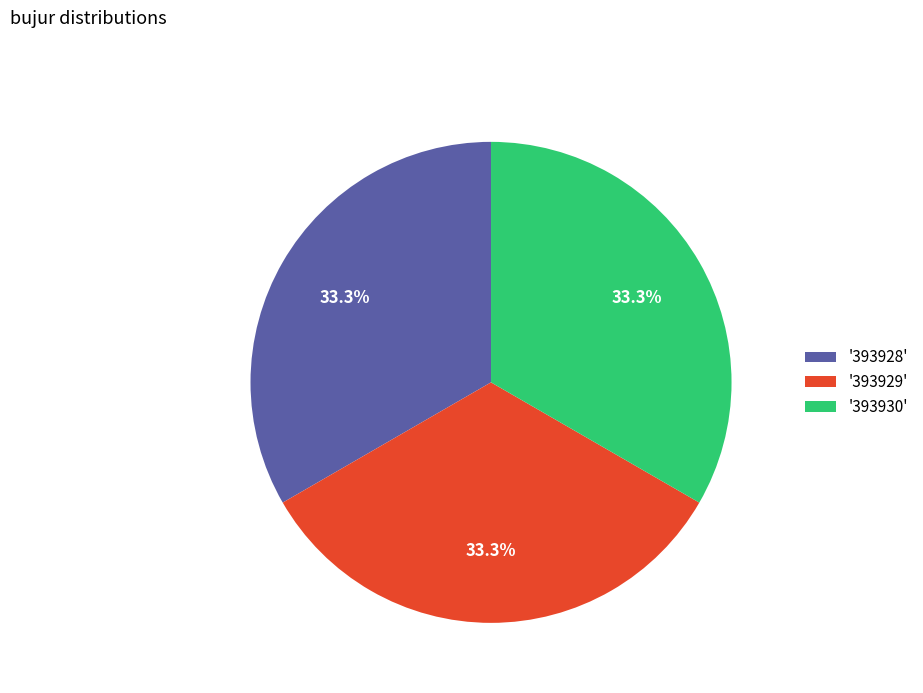

Is there any slice that represents more than half of the pie?

No